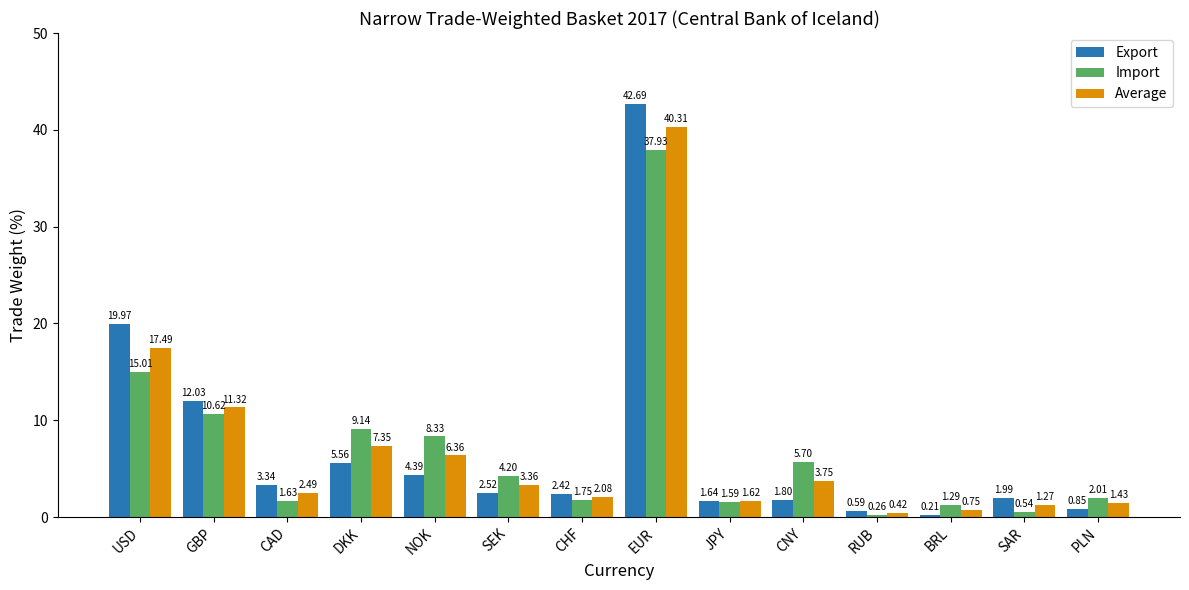

Is the value of Import at EUR greater than the value of Average at GBP?

Yes